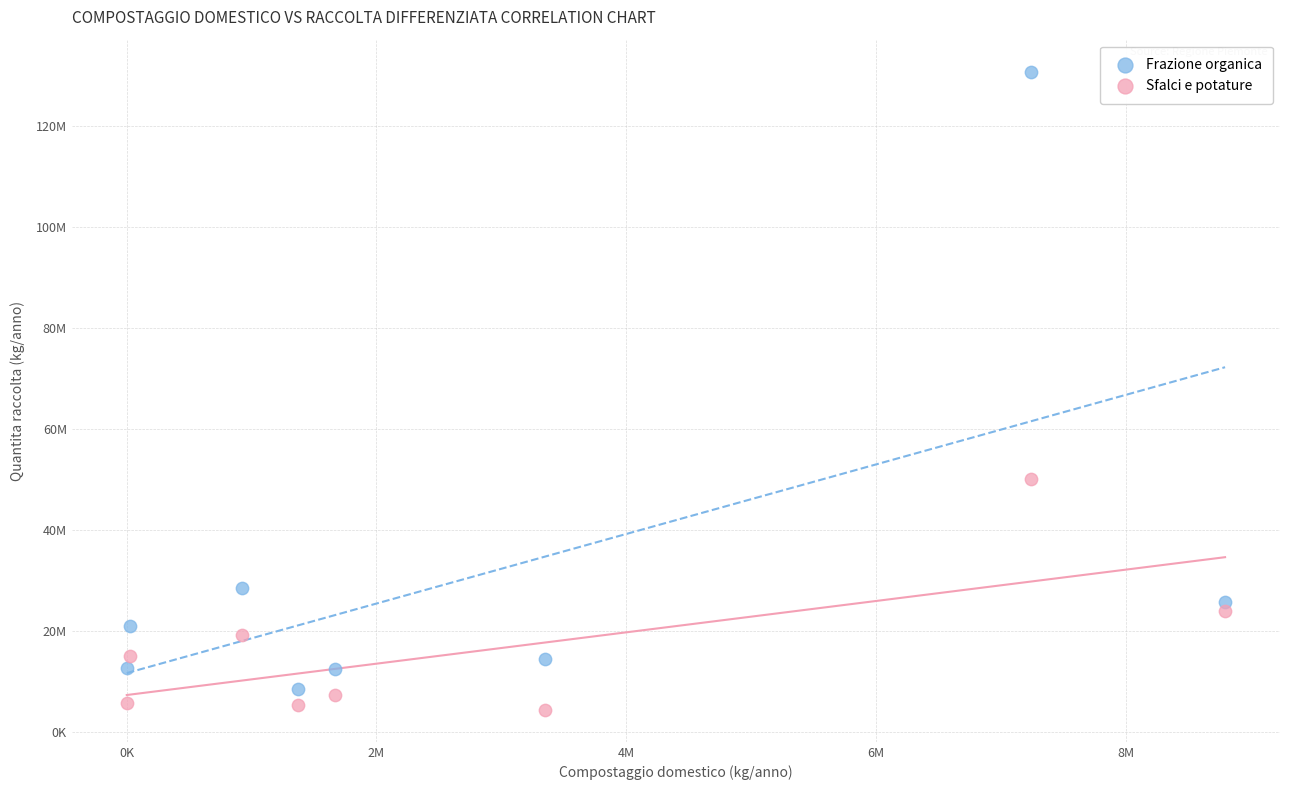

Which series has the largest Y range (max minus min)?

Frazione organica